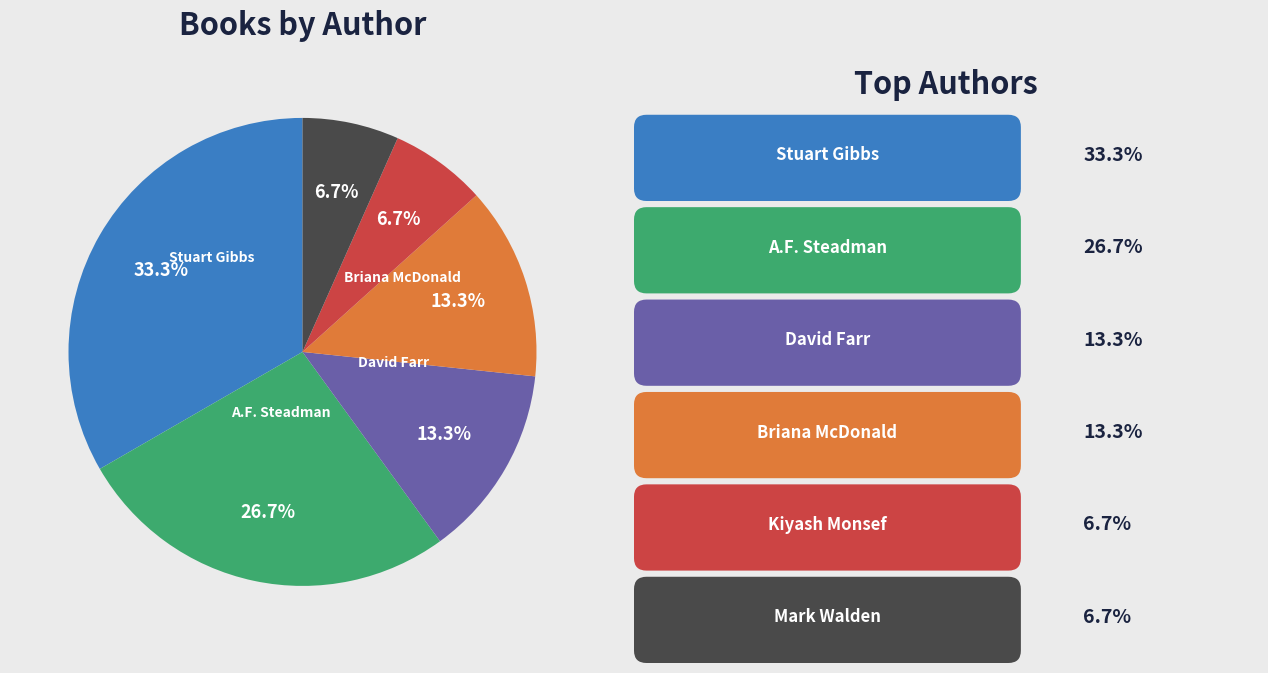

Does any single category account for the majority?

No